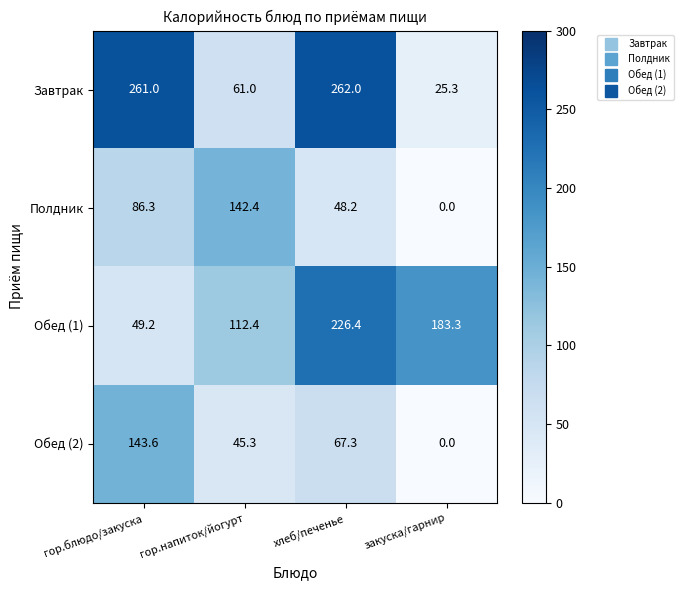

The Обед (1) series shows 17.5 at гор.блюдо/закуска. True or false?

False